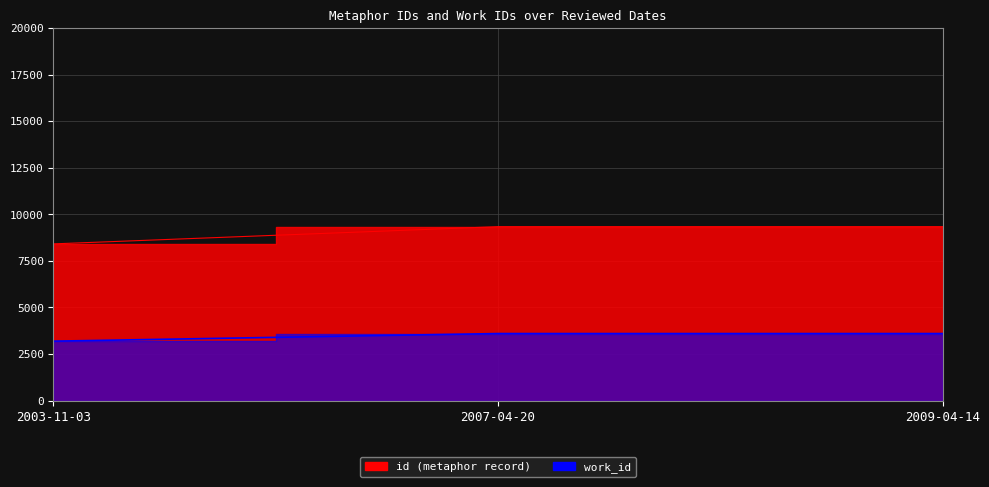

What position from the right is 2007-04-20?

2